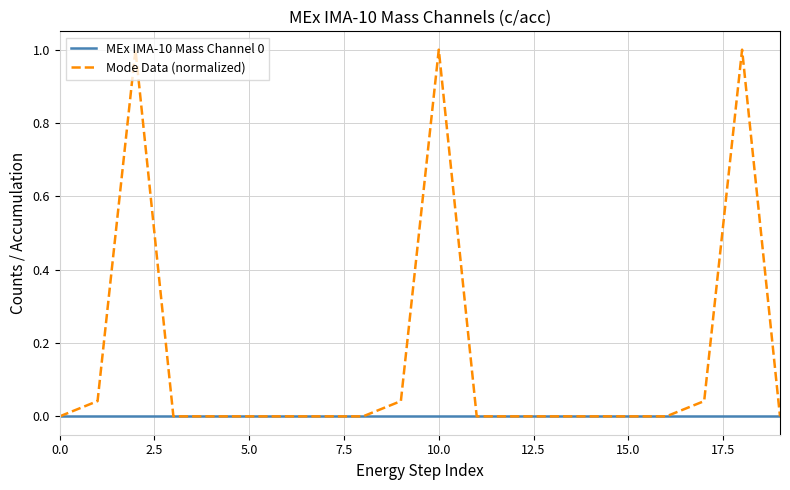

Which series has the widest spread of values?

Mode Data (normalized)